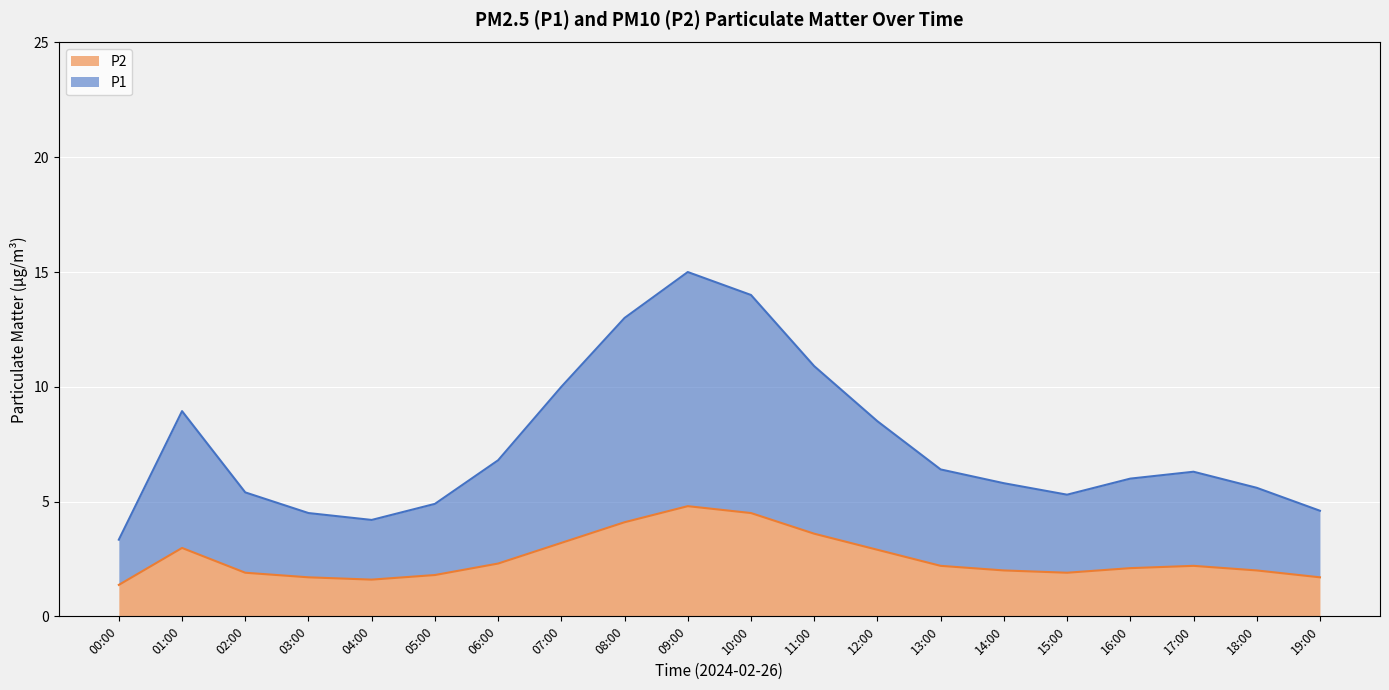

At which category is the sum across all series the highest?

09:00